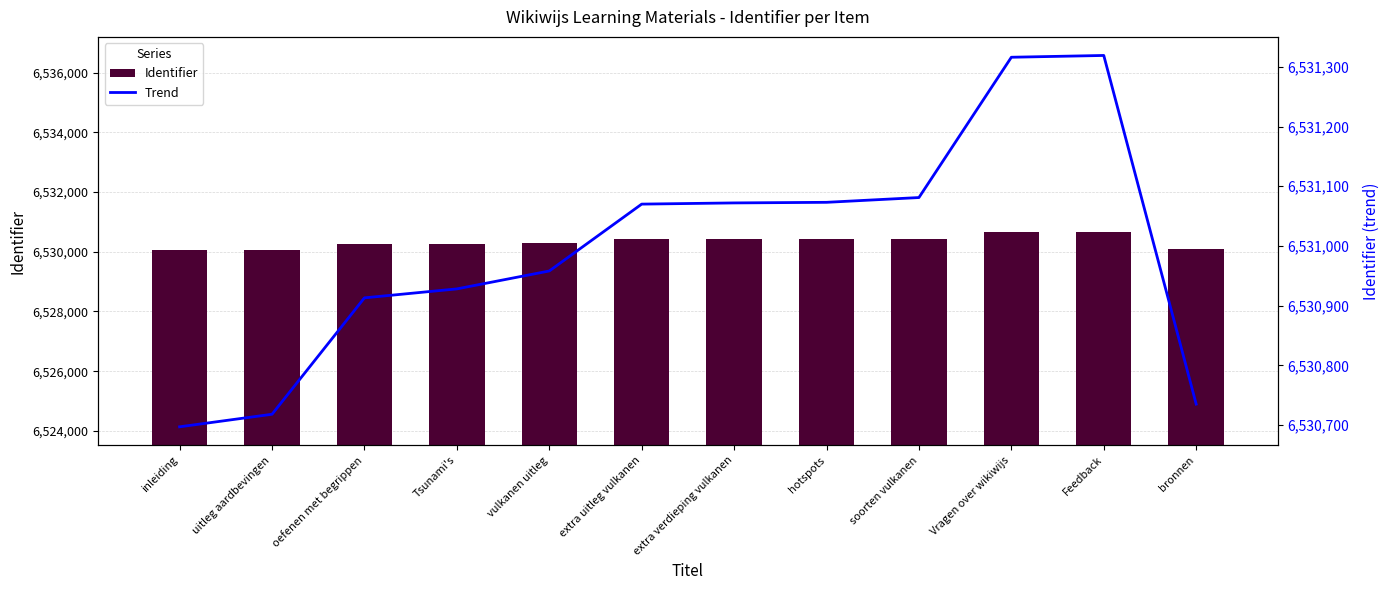

The value of Identifier at Tsunami's is 9678491.2. True or false?

False